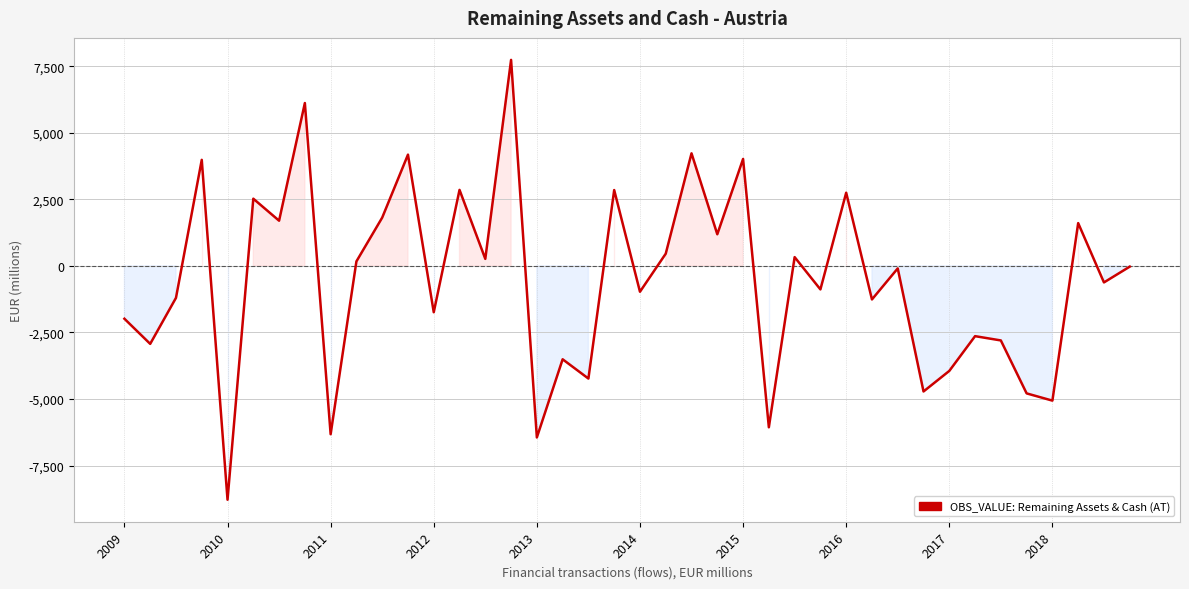

What is the minimum value shown in the chart?

-8784